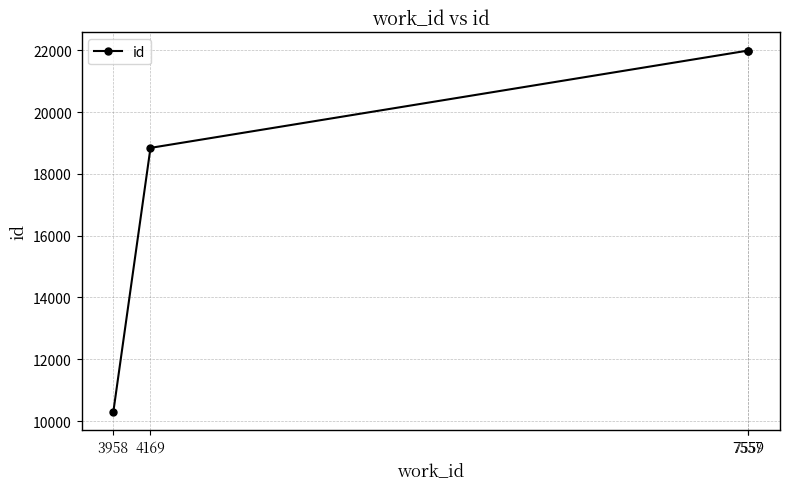

Is it true that the value at 4169 is 18841?

True